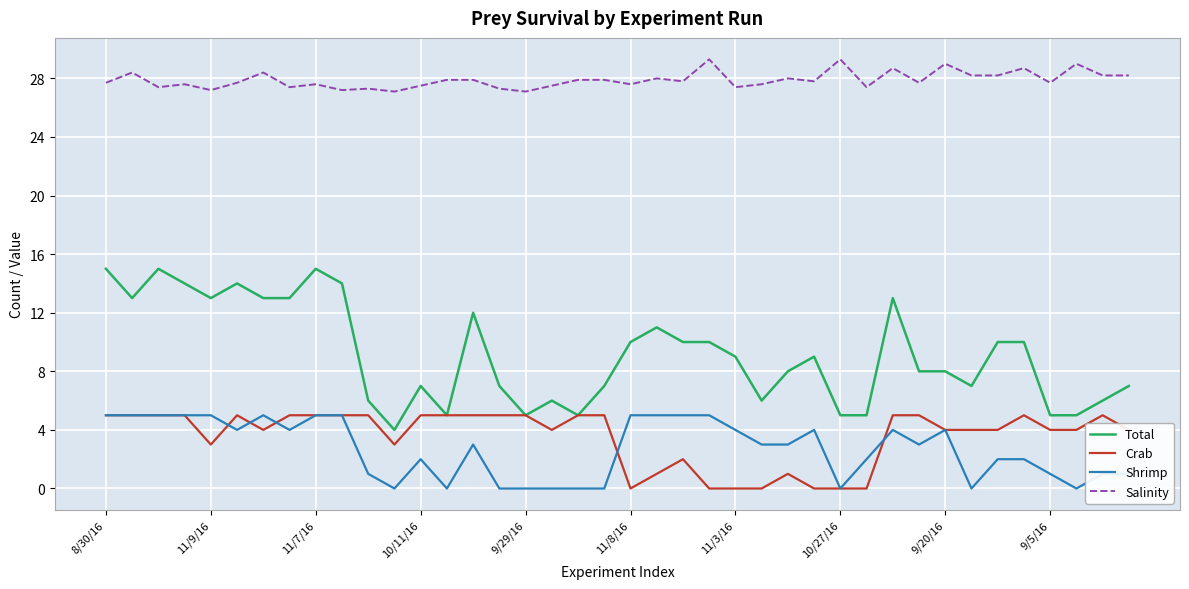

True or false: Salinity and Crab cross at least once.

False